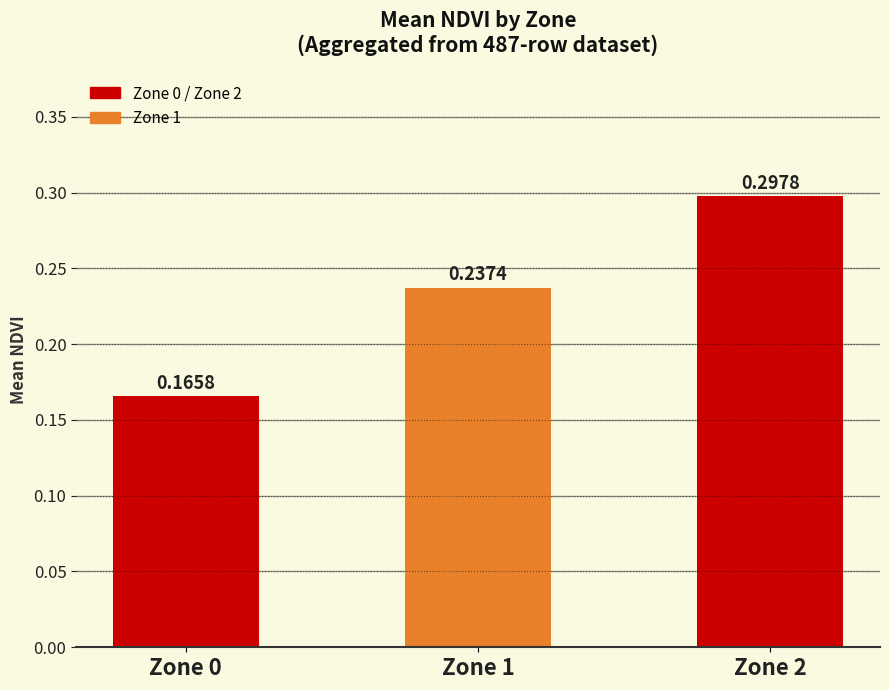

What is the change in value from Zone 0 to Zone 1?

+0.1